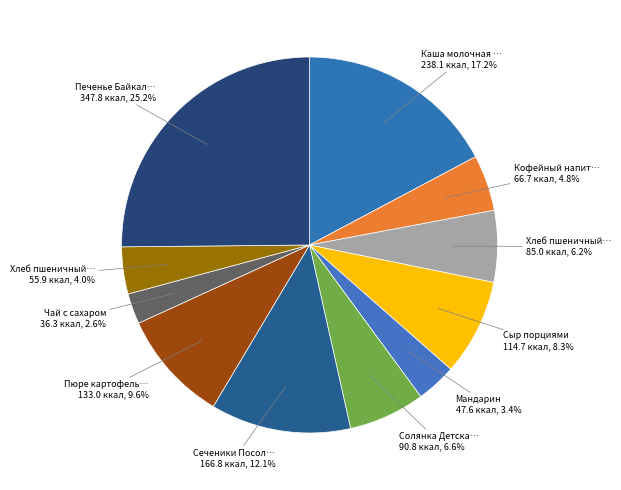

How many slices are in this pie chart?

11